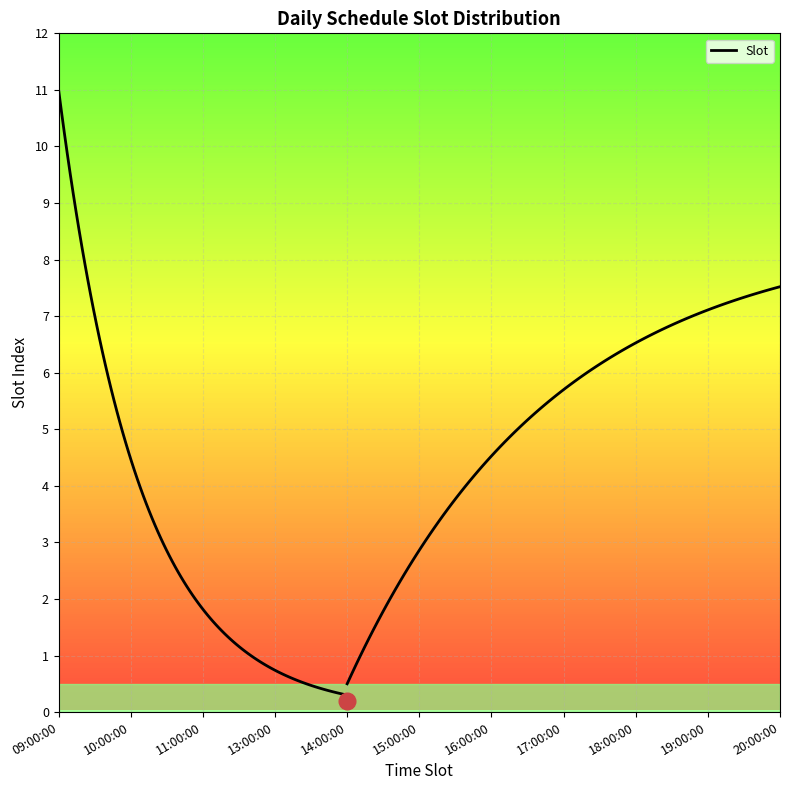

How many categories are shown in the chart?

11